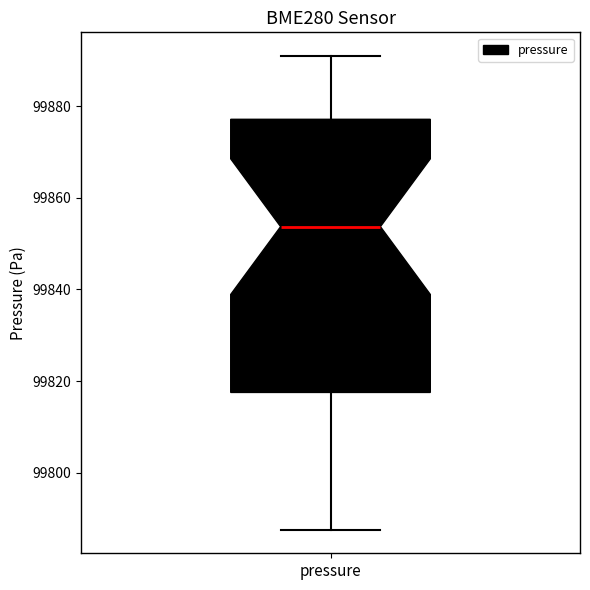

Read this box plot against the y-axis: the position of the median line, the range covered by the box, and the ends of both whiskers. The values are not printed on the chart, so give them approximately, as read against the axis.

median 99854, box 99818 to 99878, whiskers 99788 to 99890